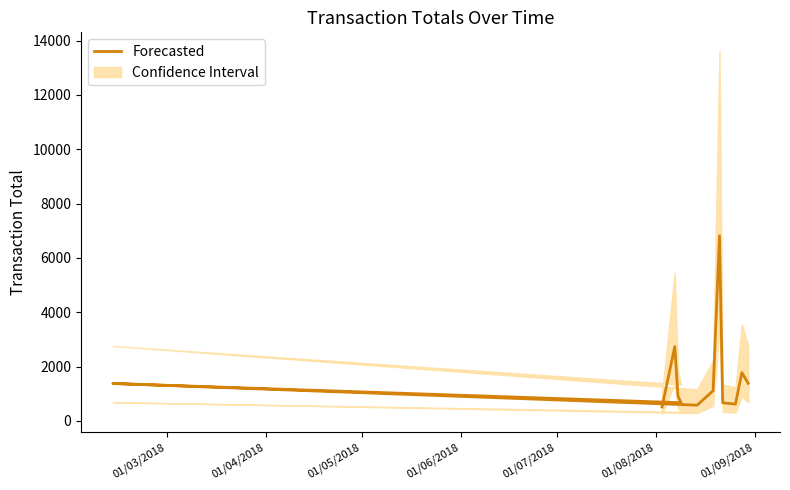

What is the label of the 1st point from the left?

01/03/2018